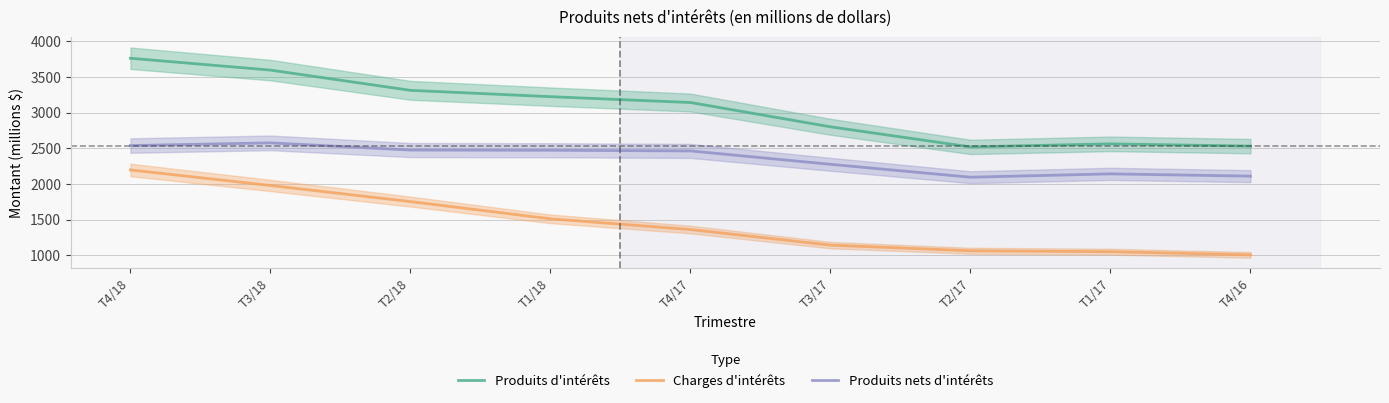

What is the difference between the maximum and second lowest values in the Produits nets d'intérêts series?

467